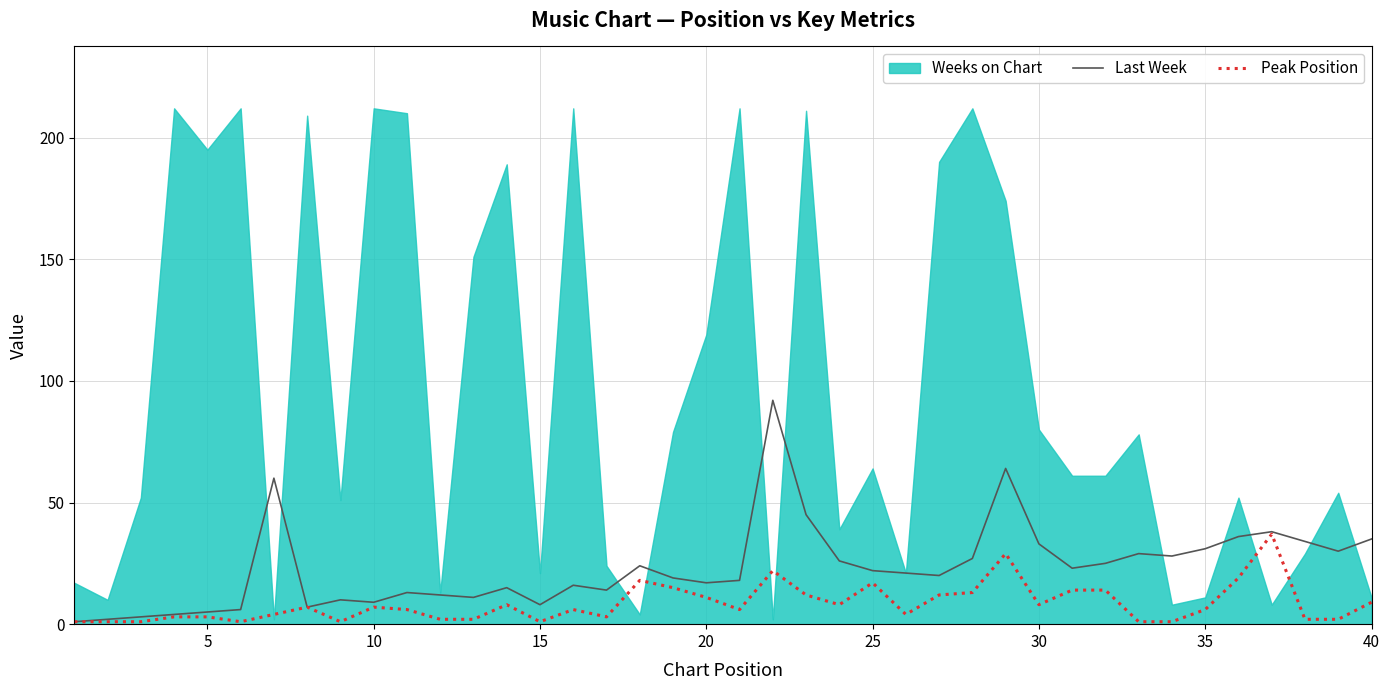

True or false: Peak Position and Last Week intersect in this chart.

False